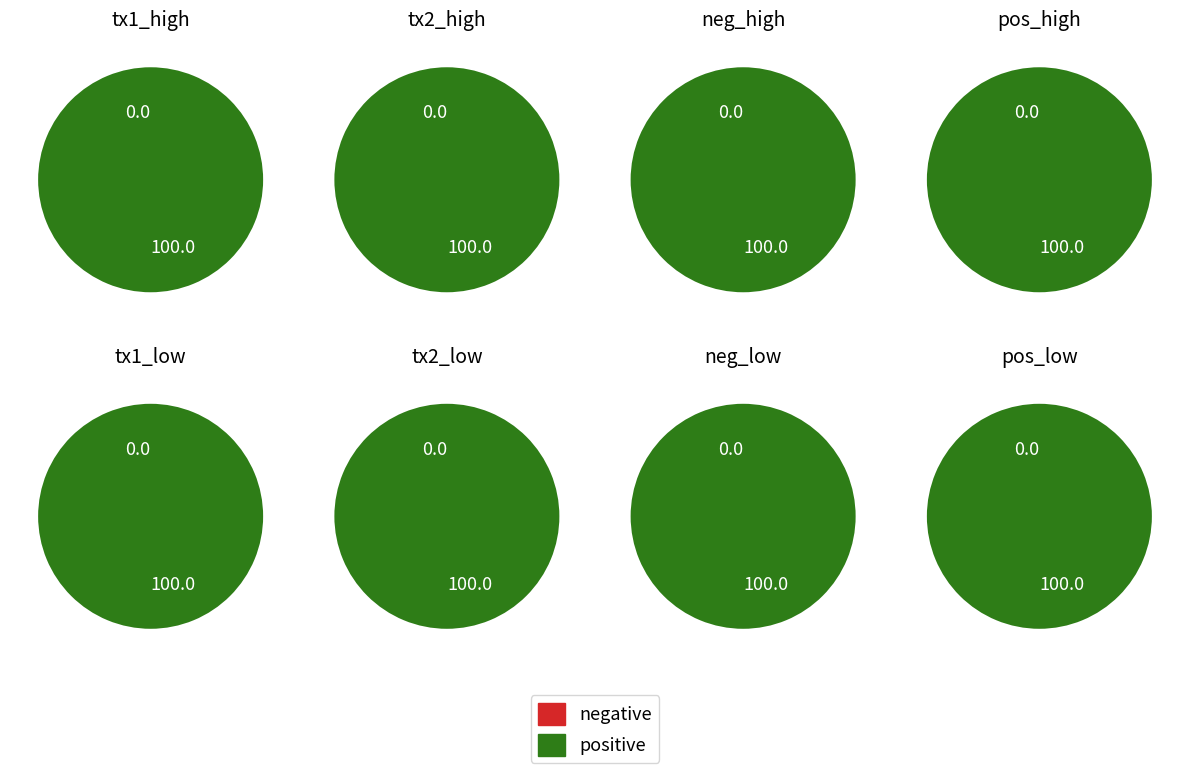

How many slices are in this pie chart?

2